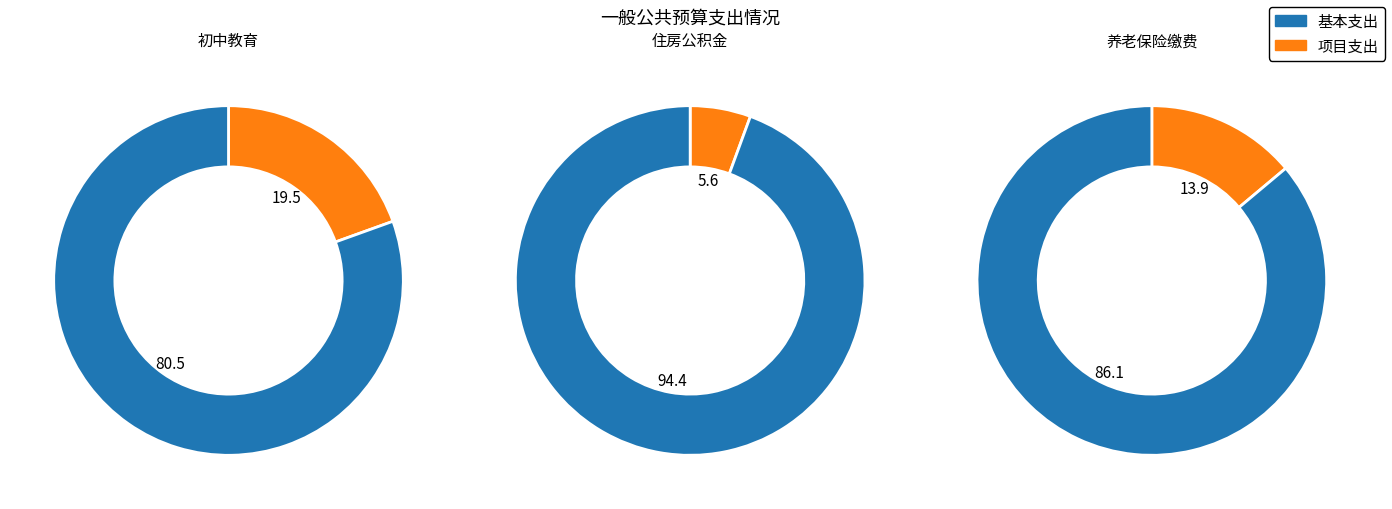

How much of the chart is everything except 机关事业单位基本养老保险缴费支出?

86.1%